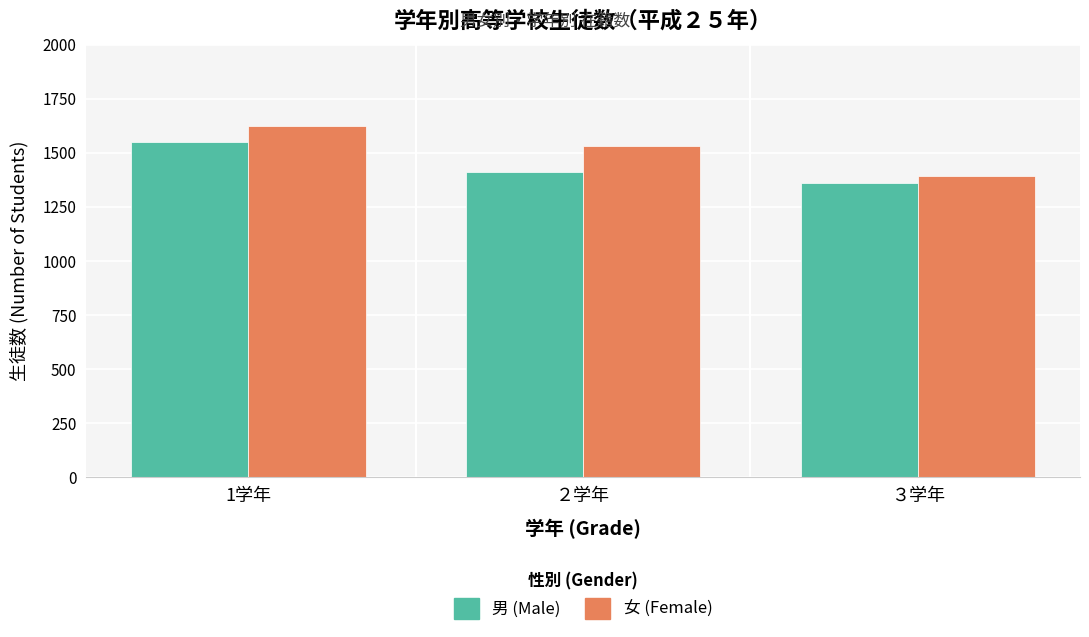

Is the value of 女 (Female) at ２学年 greater than the value of 男 (Male) at 1学年?

No